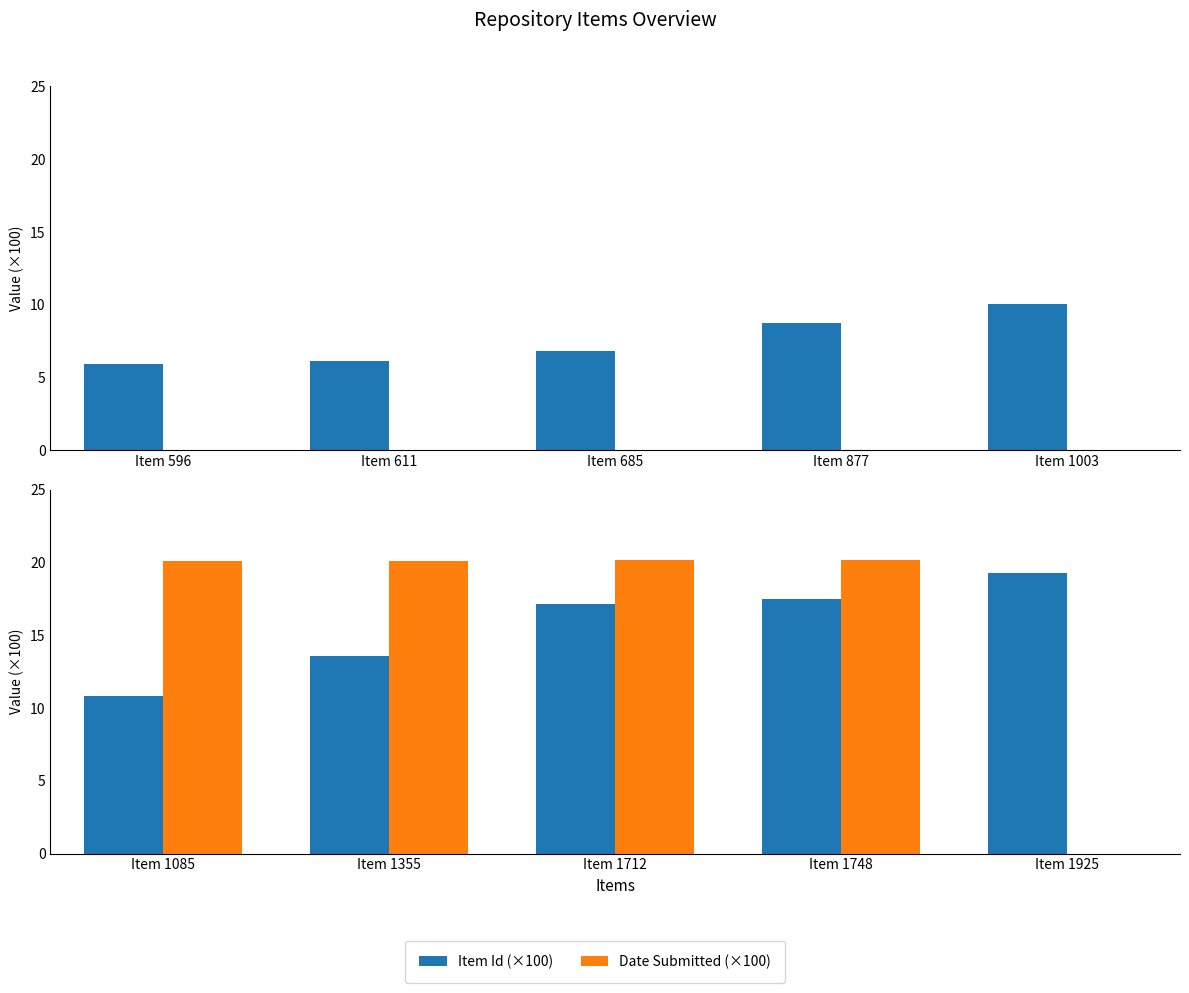

Is it true that Date Submitted (×100) equals 0.0 at Item 1925?

True